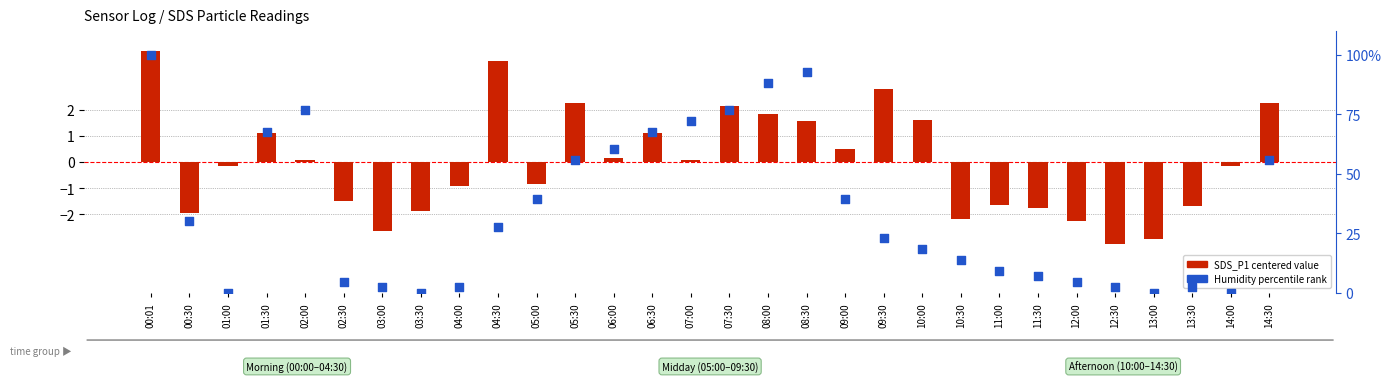

Which series has the largest total across all categories?

Humidity (percentile)